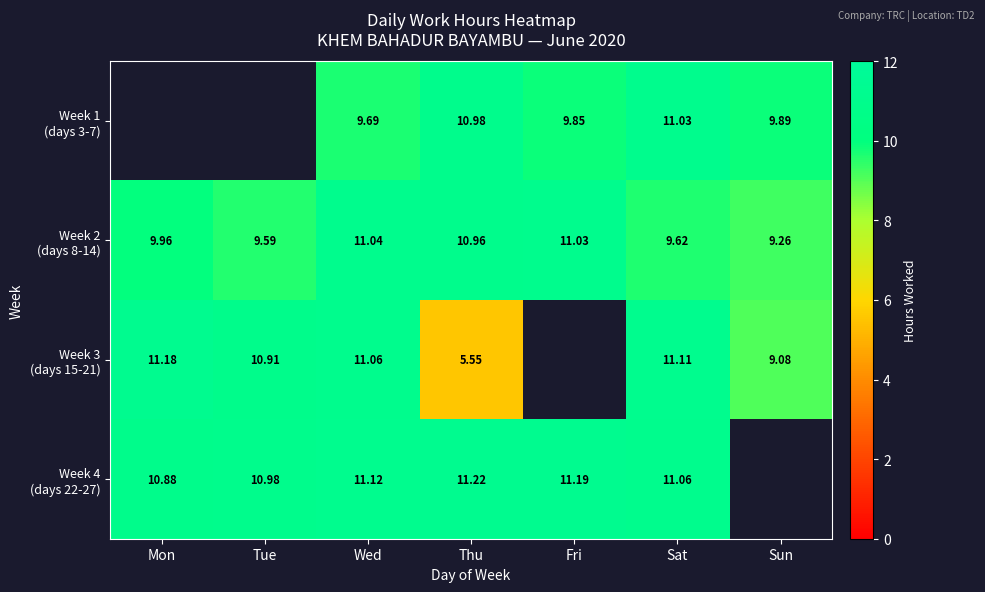

The value of Week 4 (days 22-27) at Wed is 17.8. True or false?

False